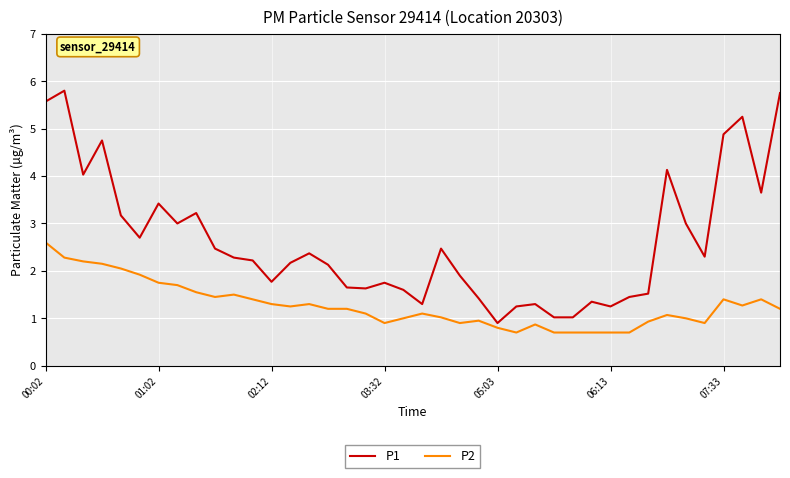

Which series has the largest total across all categories?

P1